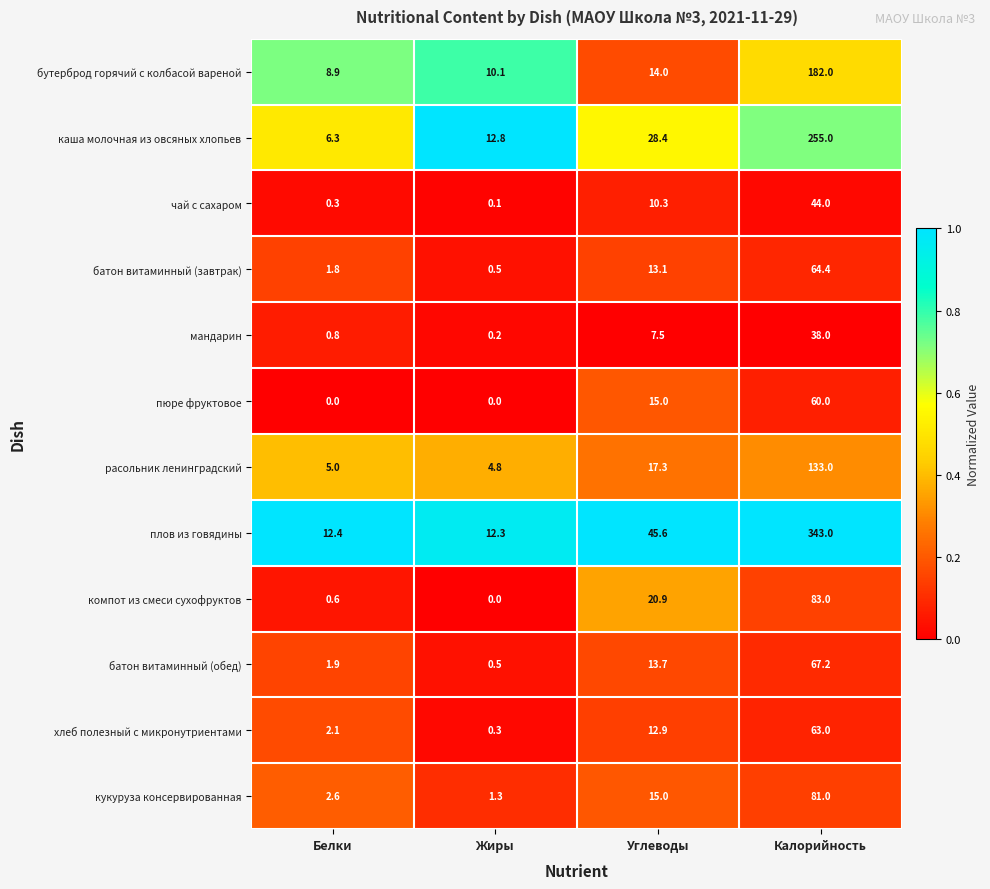

What is the spread (max minus min) of values at Жиры?

12.8